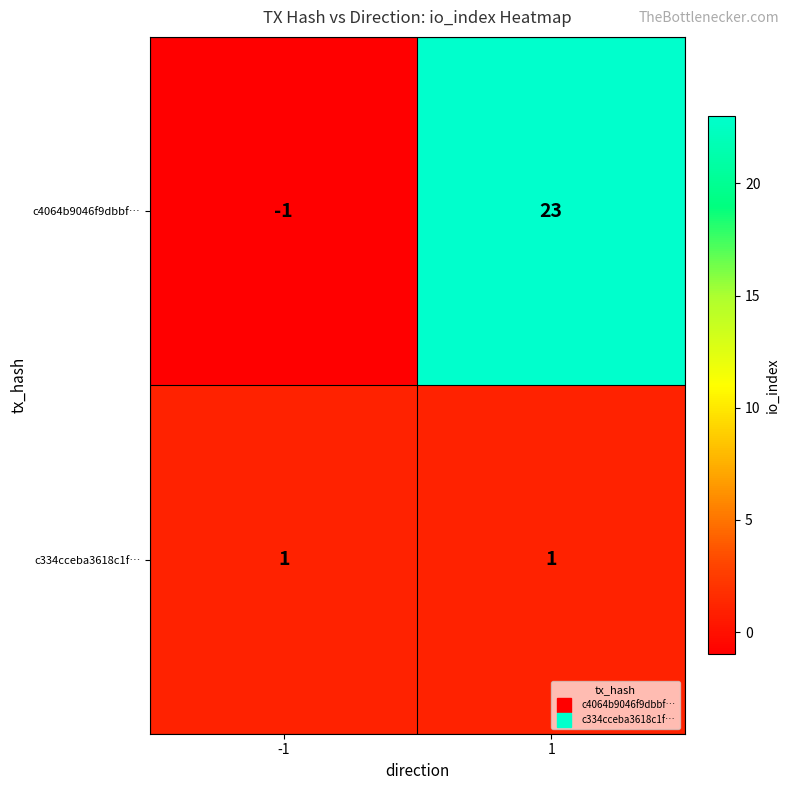

How many data points does each series have?

2